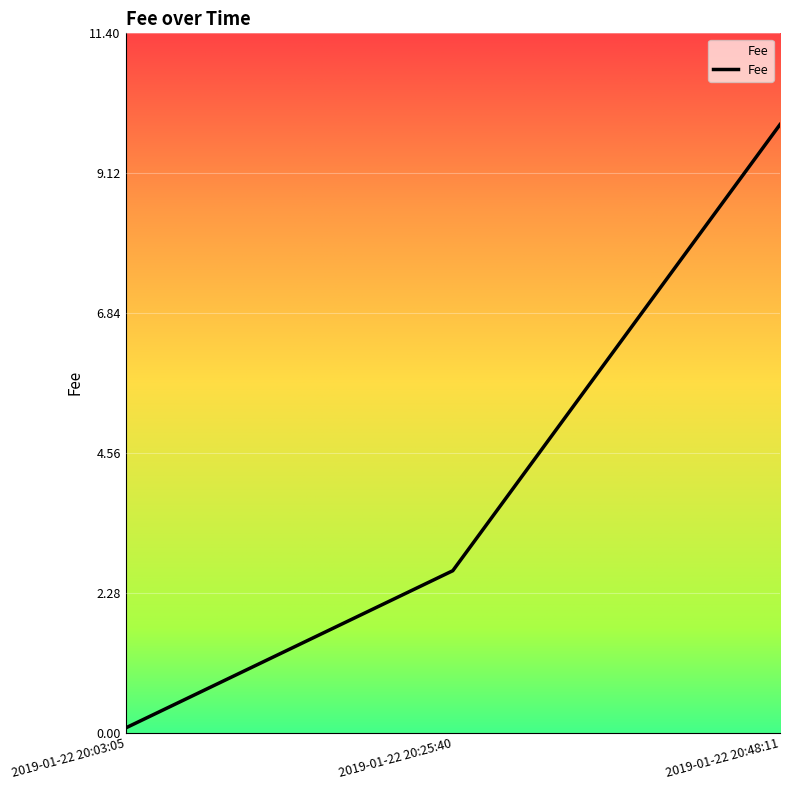

Does the chart have visible grid lines?

Yes